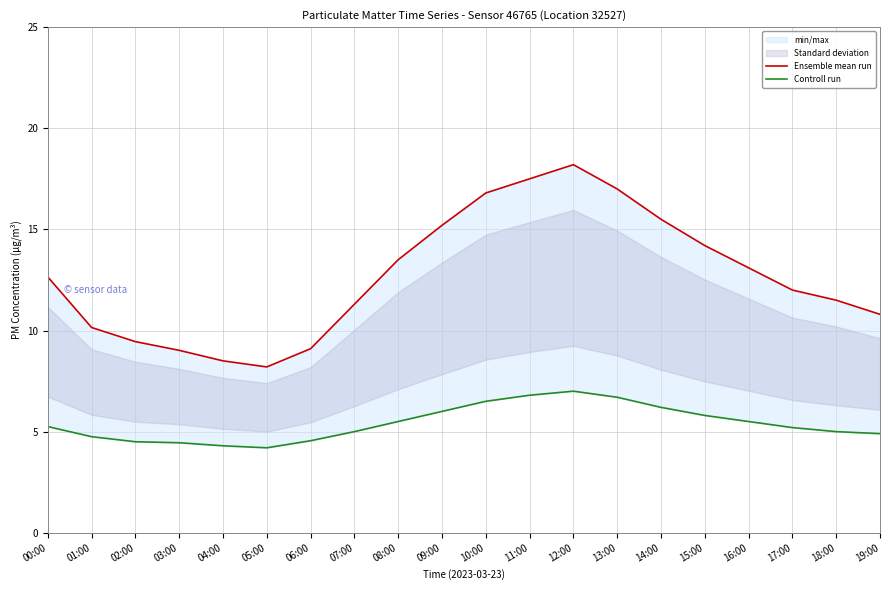

At which label does Controll run first exceed 5?

00:00